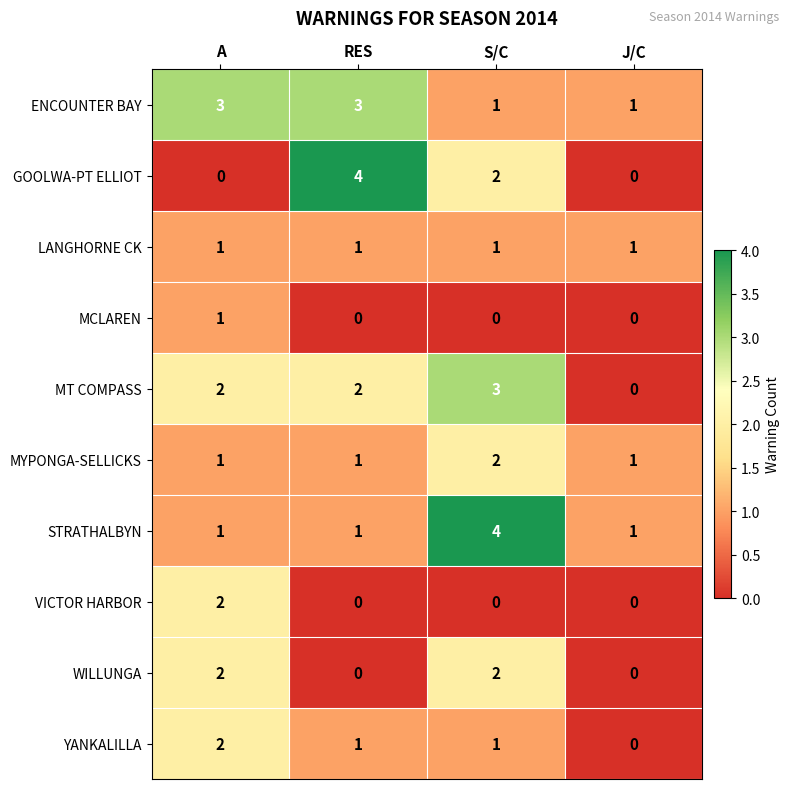

What is the difference between the maximum and minimum values in the MT COMPASS series?

3